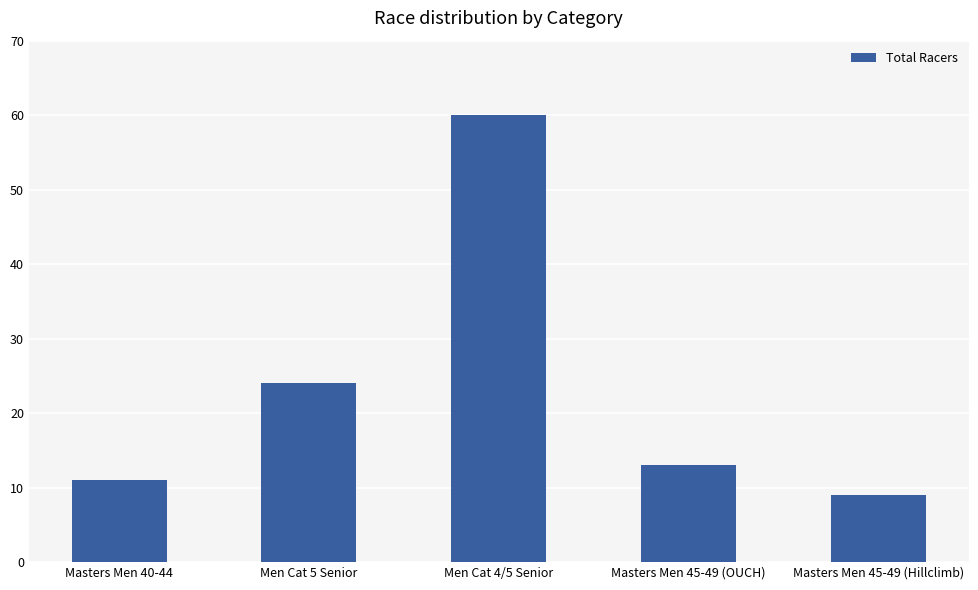

What is the difference between the maximum and second lowest values?

49